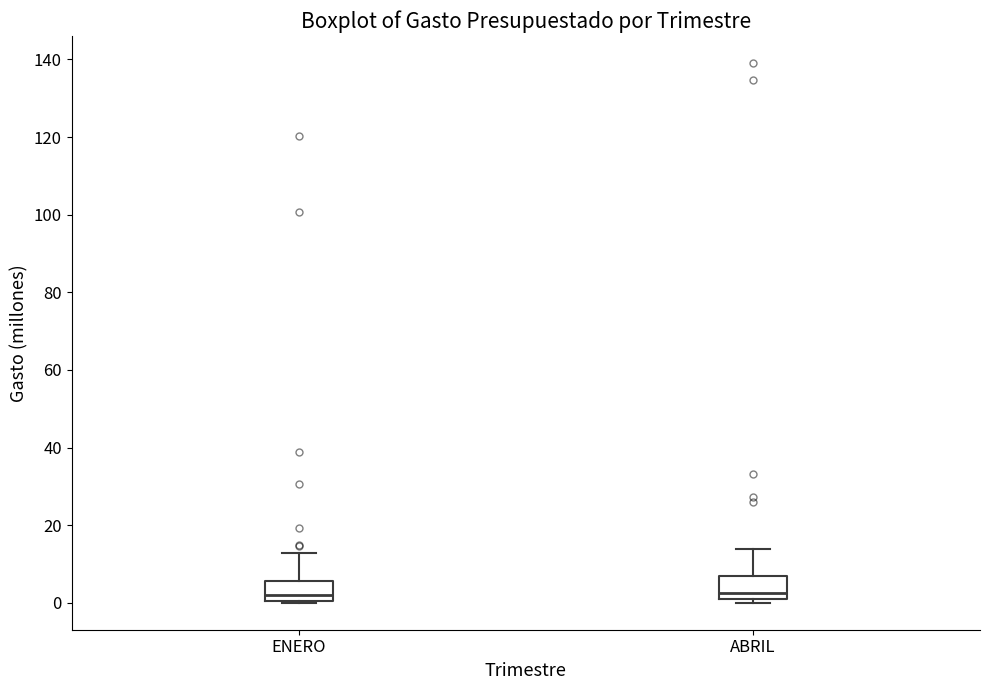

Reading left to right, transcribe this box plot: for each box, give where its median line is, the range the box spans, and where its two whiskers end, as read against the y-axis. The values are not printed on the chart, so give them approximately, as read against the axis.

ENERO: median 2, box 0 to 6, whiskers 0 to 12
ABRIL: median 2, box 0 to 6, whiskers 0 (just below the box's lower edge) to 14